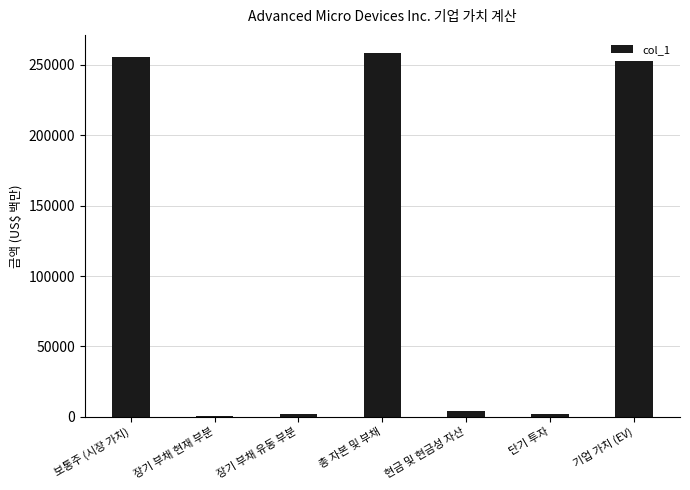

What is the approximate value at 장기 부채 현재 부분, to the nearest 50?

750